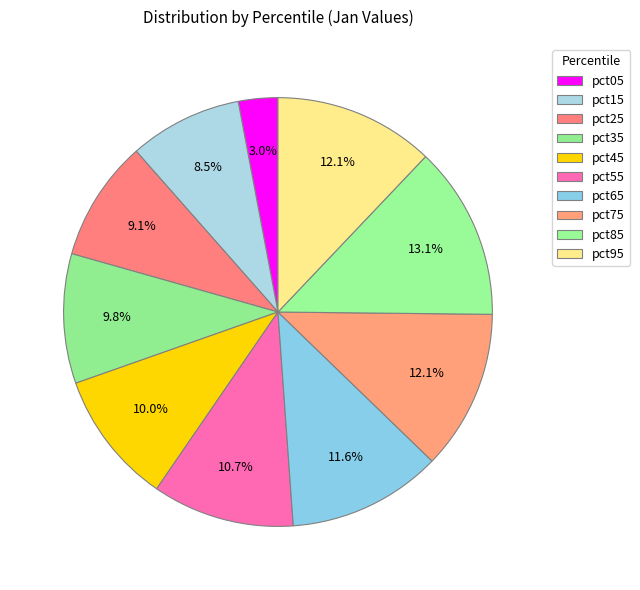

What is the largest slice in the pie chart?

pct85